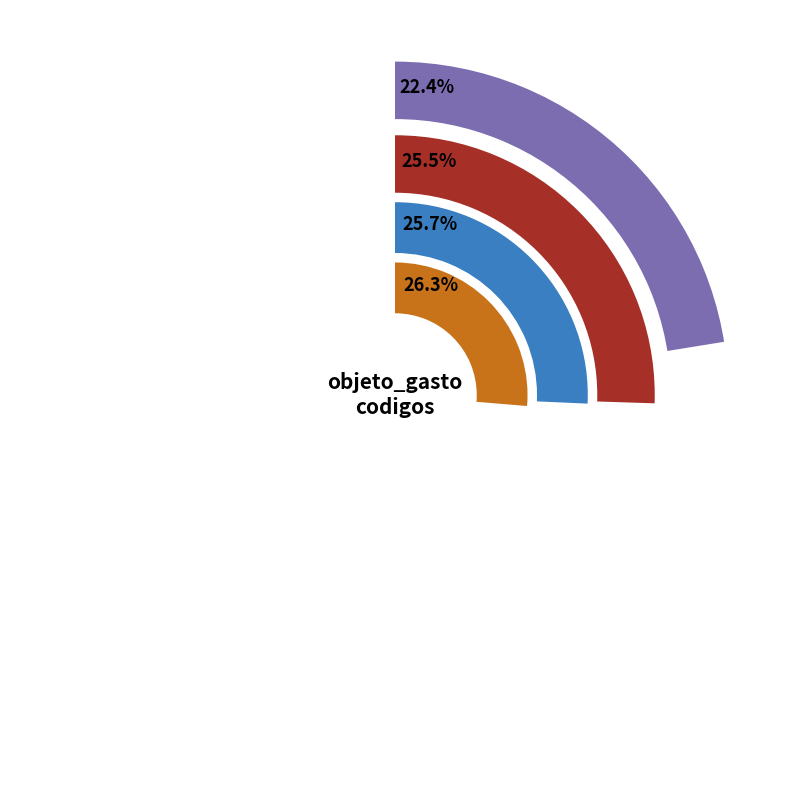

Rank the categories by value from lowest to highest.

TRANSPORTE Y ALMACENAJE, ALQUILERES Y DERECHOS, ALQUILER DE MAQUINARIAS Y EQUIPOS, ALQUILERES Y DERECHOS DE SISTEMA LEASING